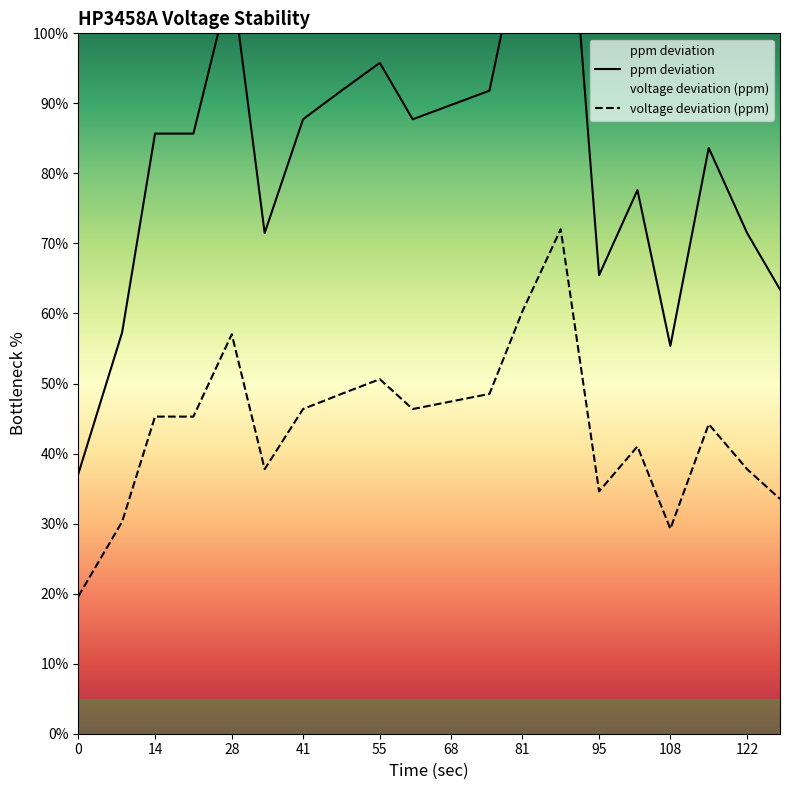

The voltage deviation (ppm) series shows 65.6 at 68. True or false?

False